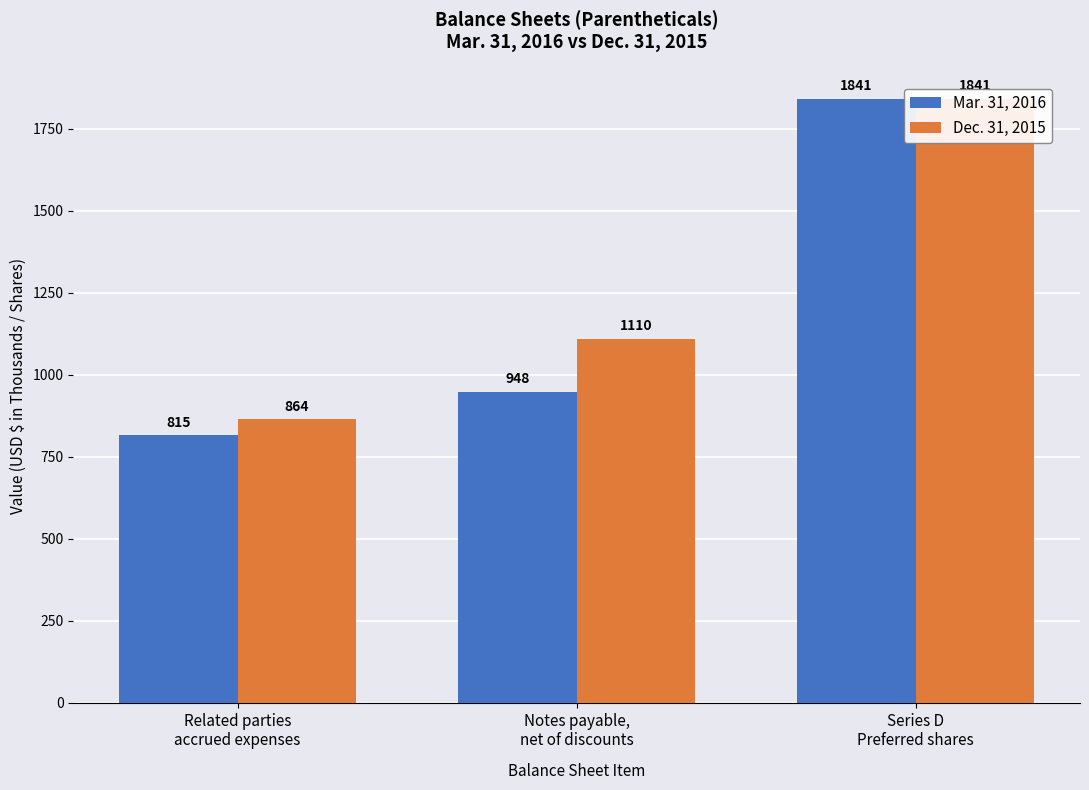

The Mar. 31, 2016 series shows 815 at Related parties
accrued expenses. True or false?

True